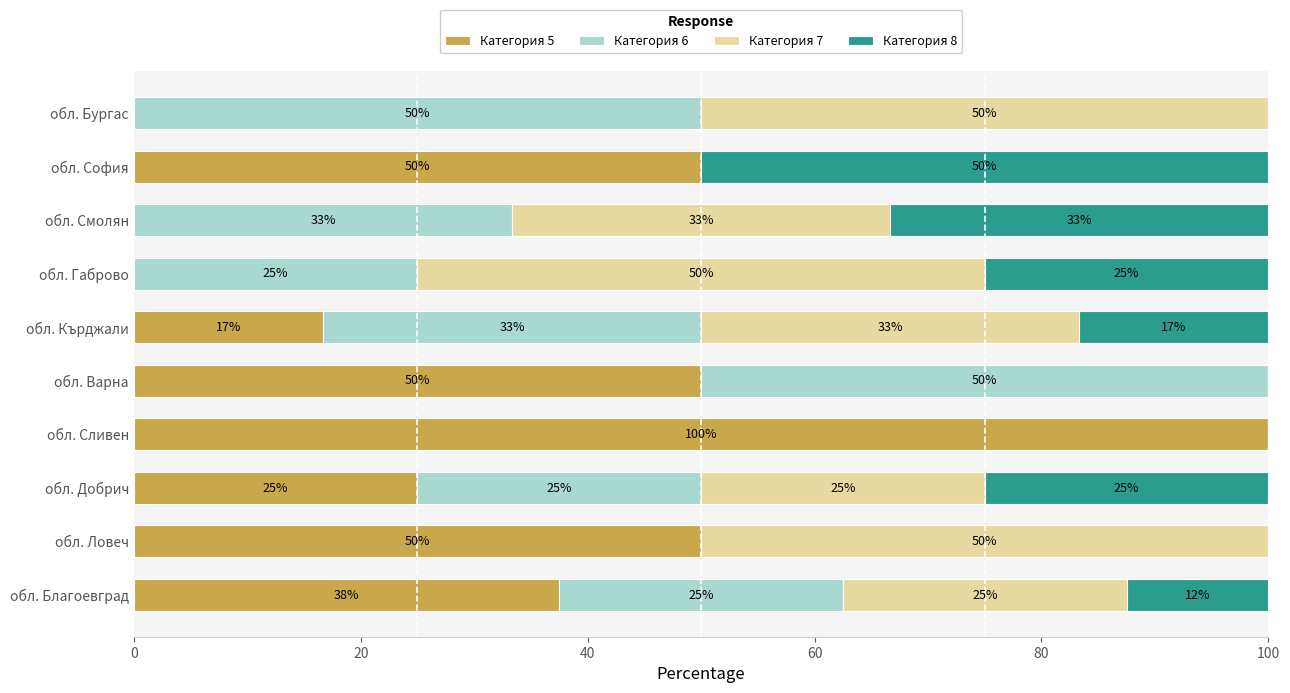

What is the highest value of the Категория 5 series?

100.0